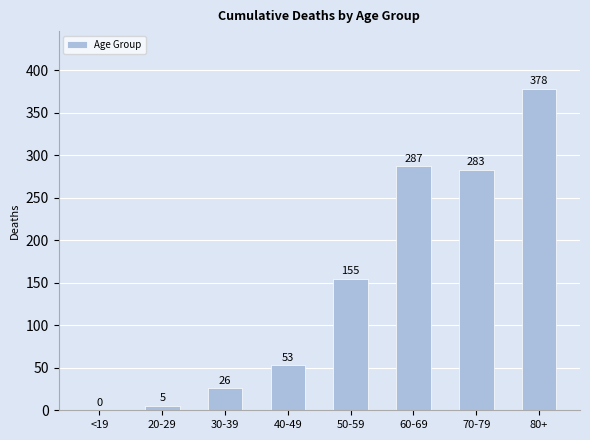

What is the sum of all values?

1187